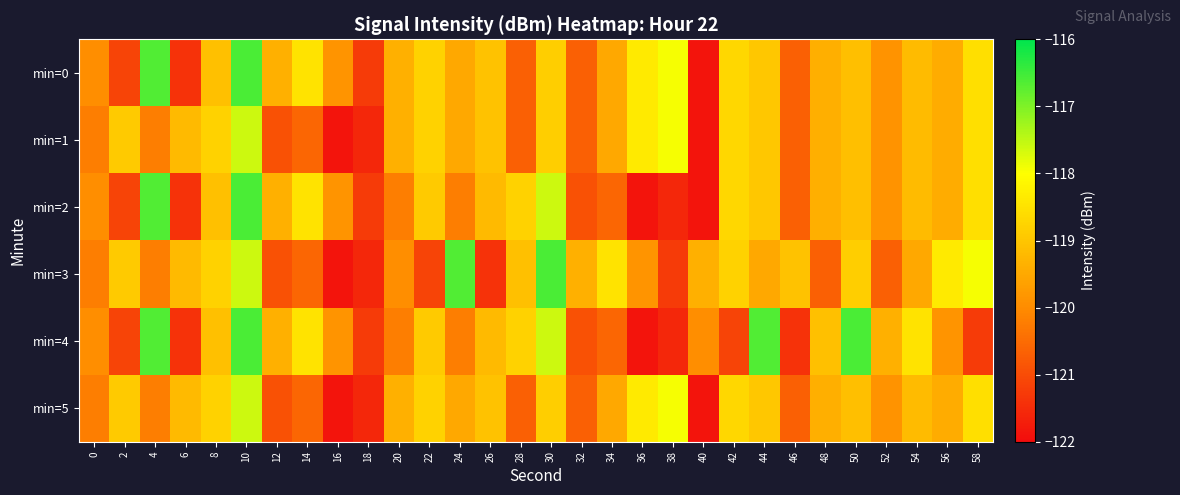

Reading left to right, extract all data points from this chart.

min=0: 0=-119.9	2=-121.1	4=-116.6	6=-121.4	8=-119.1	10=-116.6	12=-119.4	14=-118.5	16=-119.9	18=-121.3	20=-119.4	22=-118.8	24=-119.5	26=-119.1	28=-120.7	30=-118.8	32=-120.7	34=-119.5	36=-118.3	38=-117.9	40=-121.9	42=-118.7	44=-119.0	46=-120.7	48=-119.4	50=-119.1	52=-119.9	54=-119.2	56=-119.4	58=-118.5
min=1: 0=-120.2	2=-118.9	4=-120.2	6=-119.2	8=-118.8	10=-117.6	12=-120.9	14=-120.6	16=-121.9	18=-121.6	20=-119.4	22=-118.8	24=-119.5	26=-119.1	28=-120.7	30=-118.8	32=-120.7	34=-119.5	36=-118.3	38=-117.9	40=-121.9	42=-118.7	44=-119.0	46=-120.7	48=-119.4	50=-119.1	52=-119.9	54=-119.2	56=-119.4	58=-118.5
min=2: 0=-119.9	2=-121.1	4=-116.6	6=-121.4	8=-119.1	10=-116.6	12=-119.4	14=-118.5	16=-119.9	18=-121.3	20=-120.2	22=-118.9	24=-120.2	26=-119.2	28=-118.8	30=-117.6	32=-120.9	34=-120.6	36=-121.9	38=-121.6	40=-121.9	42=-118.7	44=-119.0	46=-120.7	48=-119.4	50=-119.1	52=-119.9	54=-119.2	56=-119.4	58=-118.5
min=3: 0=-120.2	2=-118.9	4=-120.2	6=-119.2	8=-118.8	10=-117.6	12=-120.9	14=-120.6	16=-121.9	18=-121.6	20=-119.9	22=-121.1	24=-116.6	26=-121.4	28=-119.1	30=-116.6	32=-119.4	34=-118.5	36=-119.9	38=-121.3	40=-119.4	42=-118.8	44=-119.5	46=-119.1	48=-120.7	50=-118.8	52=-120.7	54=-119.5	56=-118.3	58=-117.9
min=4: 0=-119.9	2=-121.1	4=-116.6	6=-121.4	8=-119.1	10=-116.6	12=-119.4	14=-118.5	16=-119.9	18=-121.3	20=-120.2	22=-118.9	24=-120.2	26=-119.2	28=-118.8	30=-117.6	32=-120.9	34=-120.6	36=-121.9	38=-121.6	40=-119.9	42=-121.1	44=-116.6	46=-121.4	48=-119.1	50=-116.6	52=-119.4	54=-118.5	56=-119.9	58=-121.3
min=5: 0=-120.2	2=-118.9	4=-120.2	6=-119.2	8=-118.8	10=-117.6	12=-120.9	14=-120.6	16=-121.9	18=-121.6	20=-119.4	22=-118.8	24=-119.5	26=-119.1	28=-120.7	30=-118.8	32=-120.7	34=-119.5	36=-118.3	38=-117.9	40=-121.9	42=-118.7	44=-119.0	46=-120.7	48=-119.4	50=-119.1	52=-119.9	54=-119.2	56=-119.4	58=-118.5